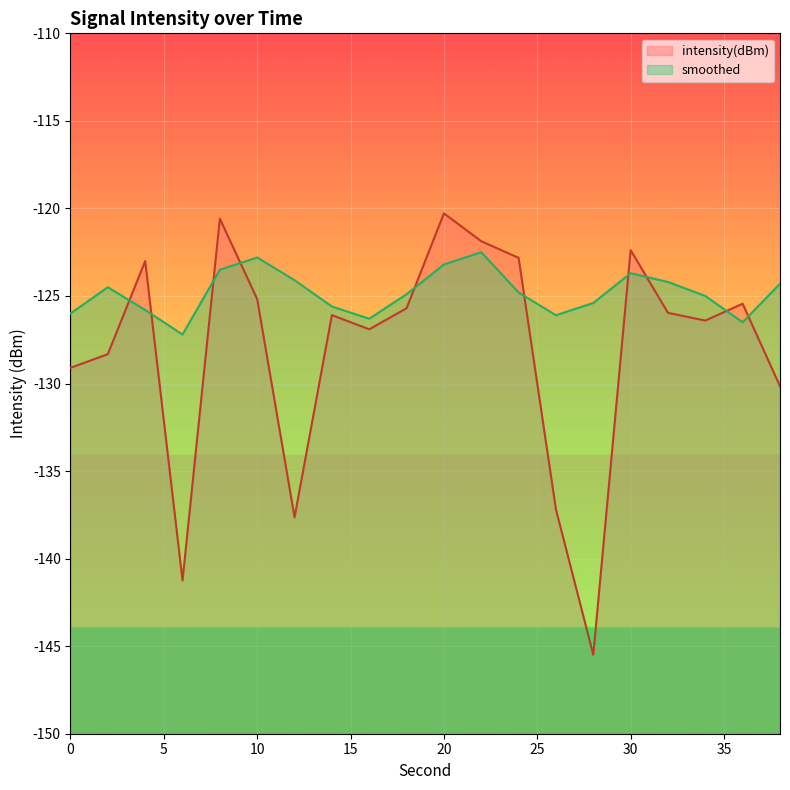

How many values in the smoothed series exceed -124?

5